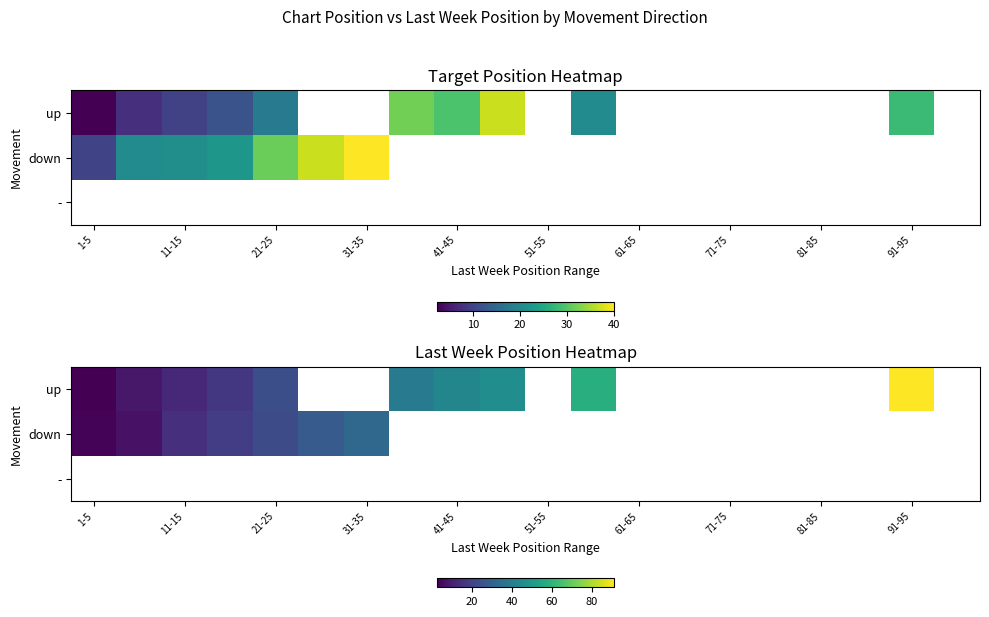

Rank the series by their maximum value, from lowest to highest.

down, -, up